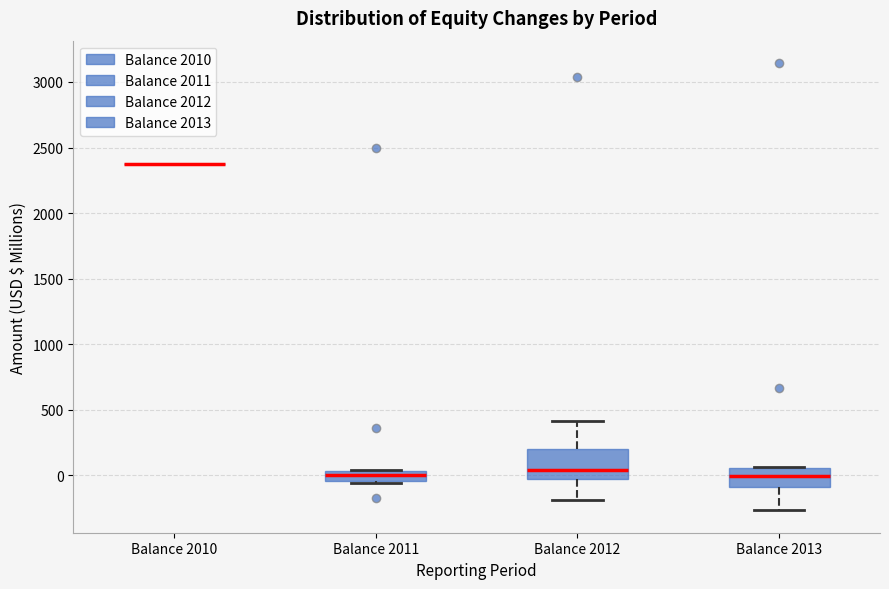

Which box is the tallest, from its lower edge to its upper edge?

Balance 2012